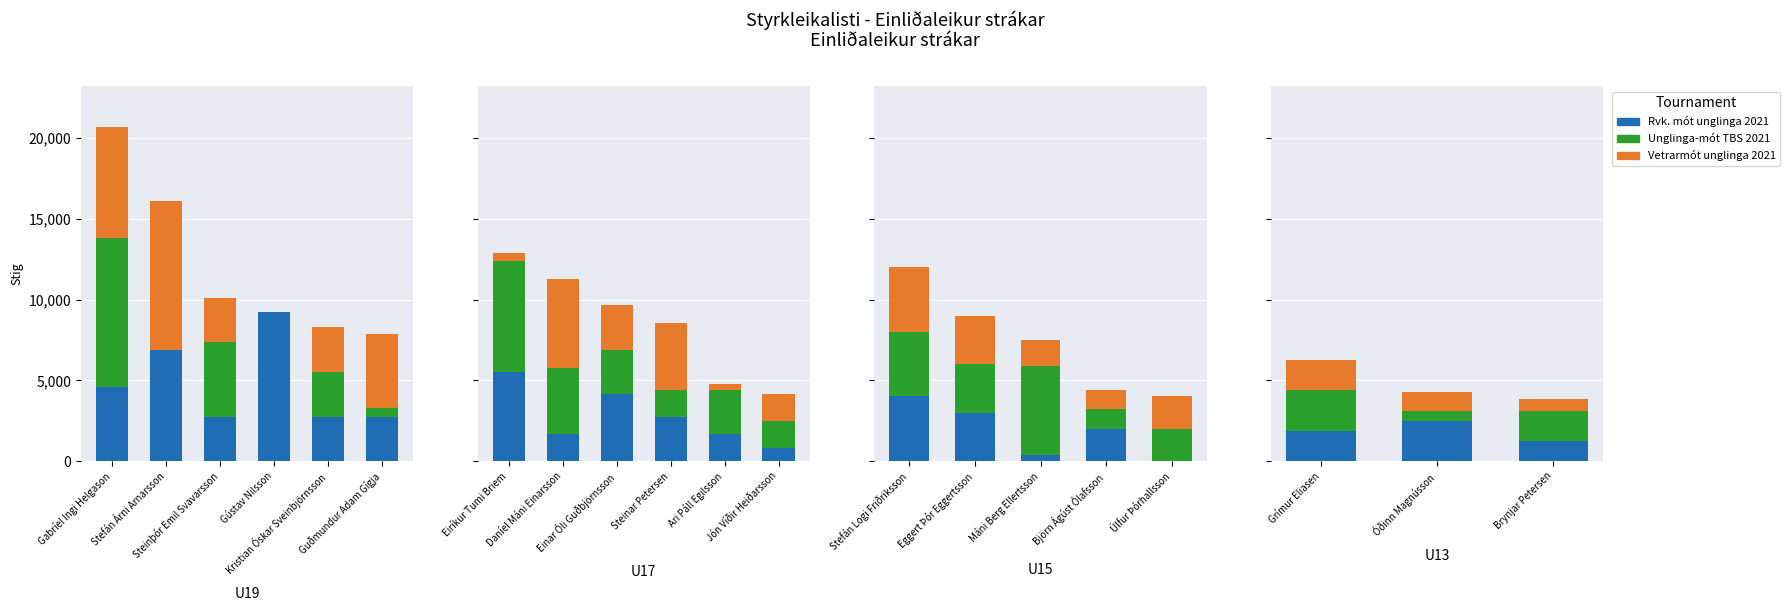

True or false: Rvk. mót unglinga 2021 has a value of 3370 at Óðinn Magnússon.

False